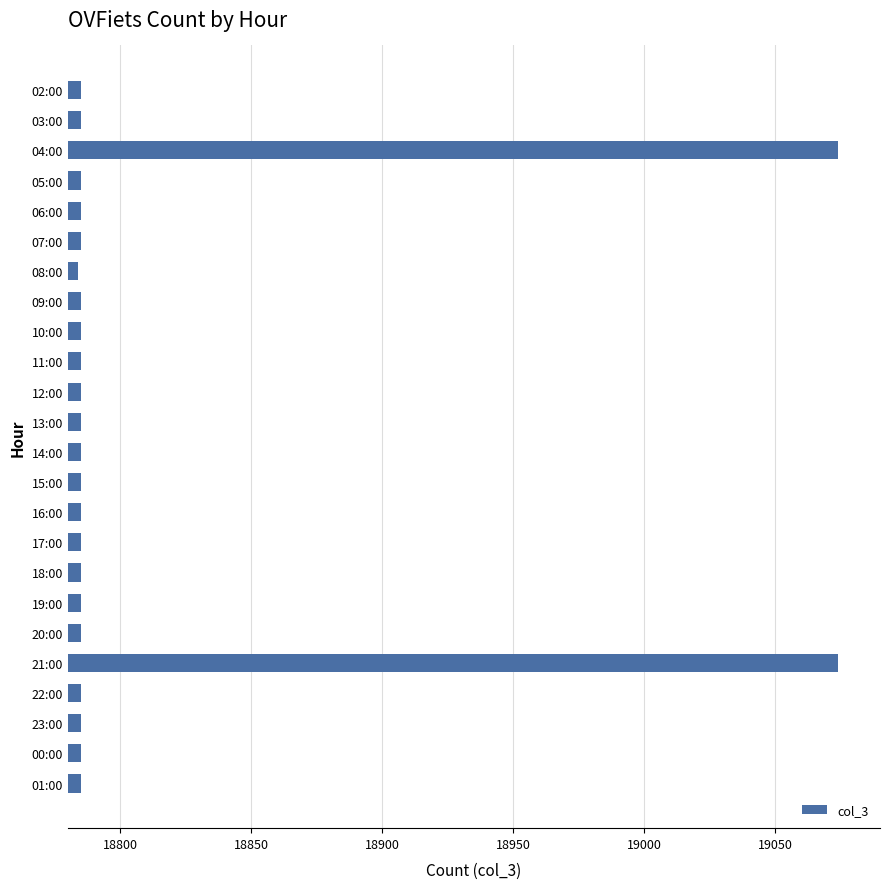

How many distinct data groups are displayed?

1